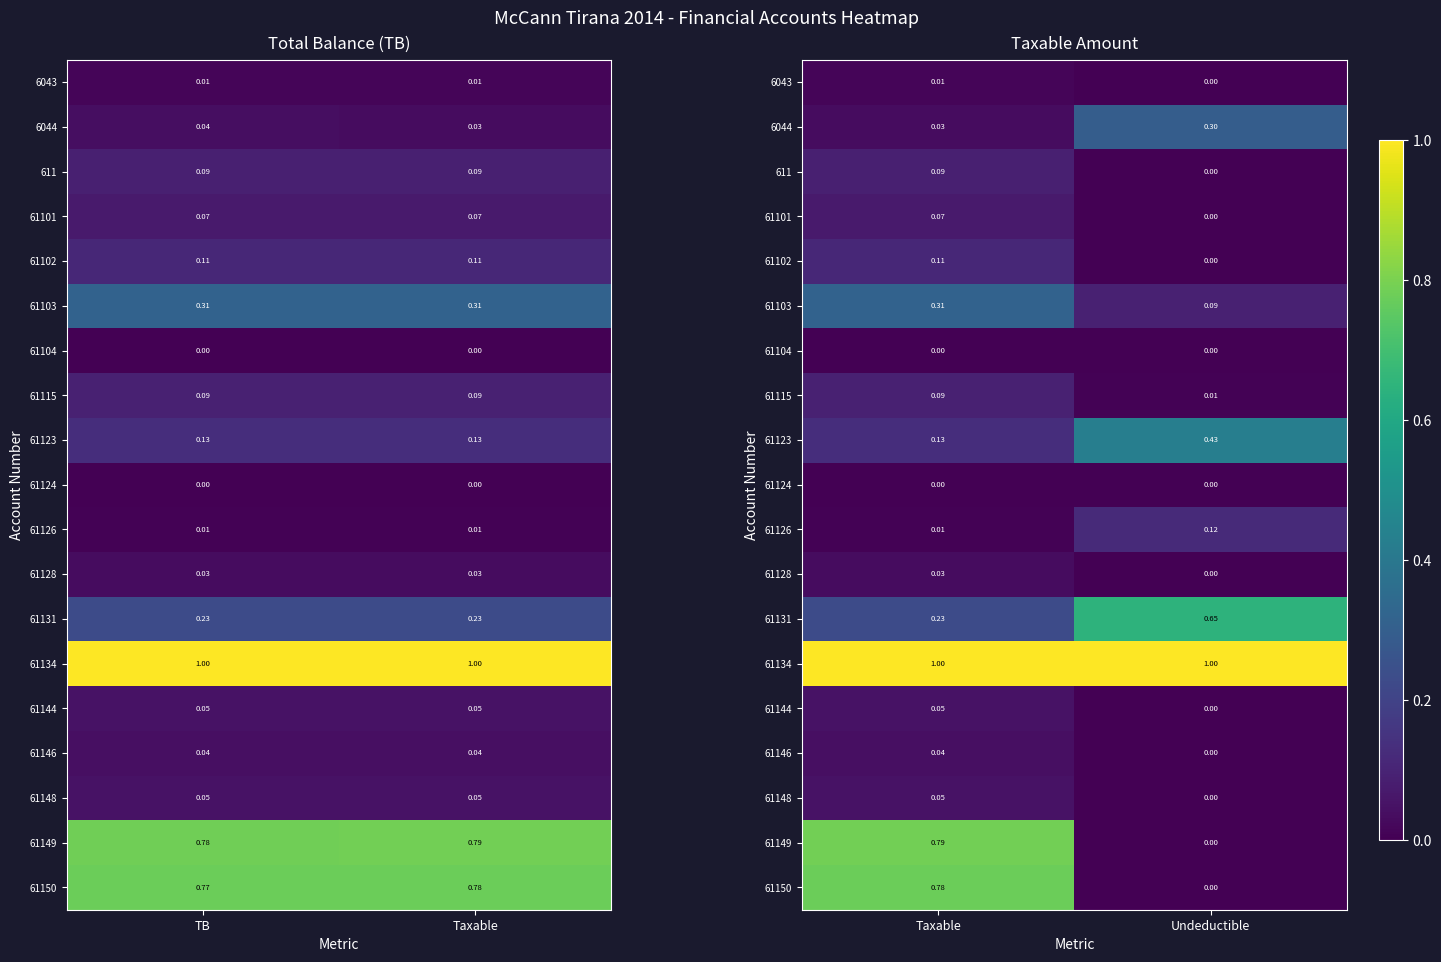

Which series has the largest range (max minus min)?

61149